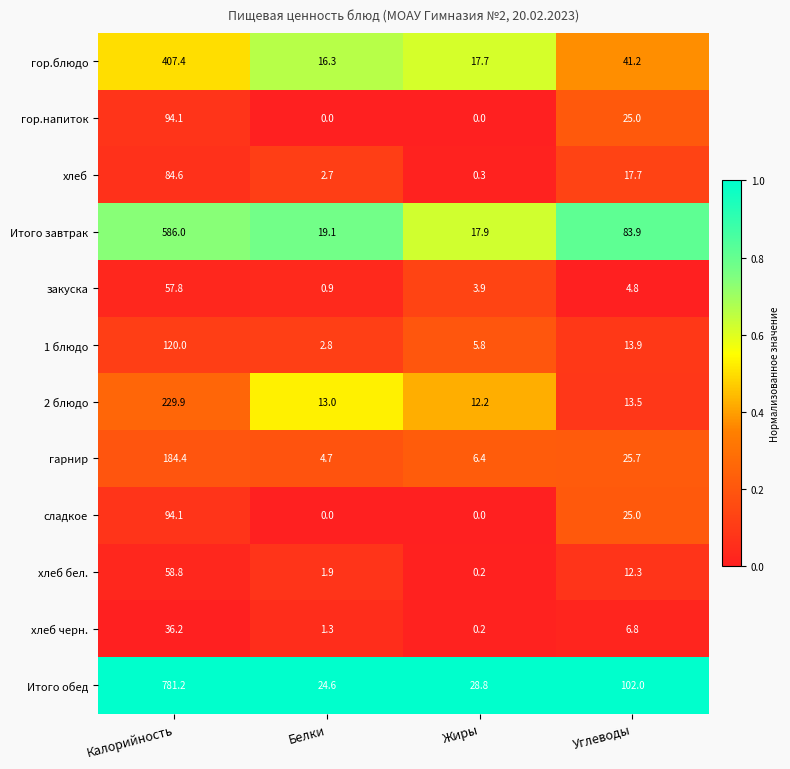

Read the сладкое value at Углеводы.

25.0